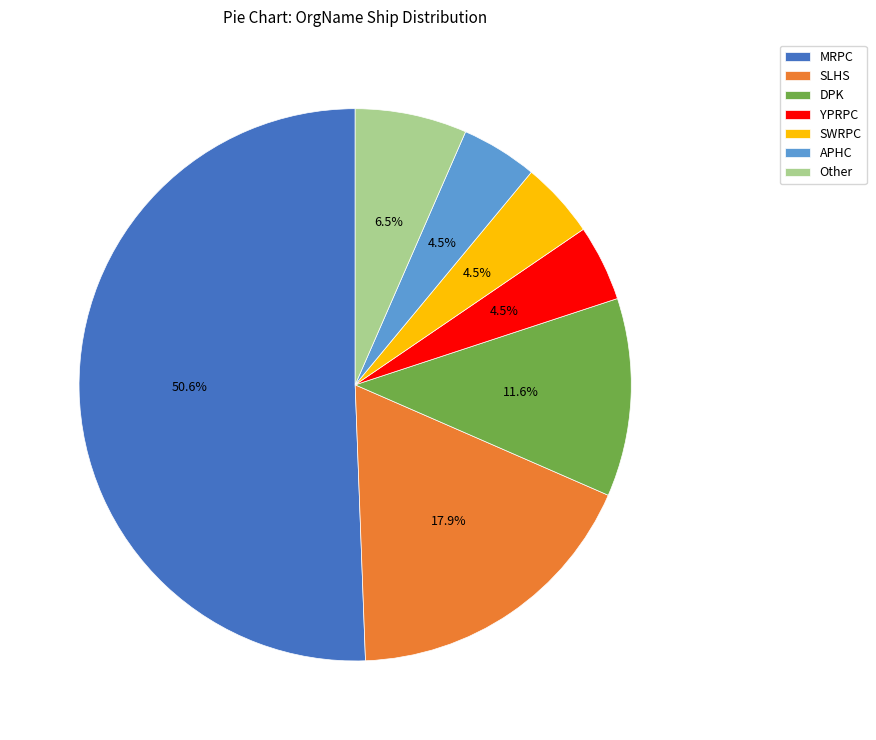

How many segments does this pie chart have?

7